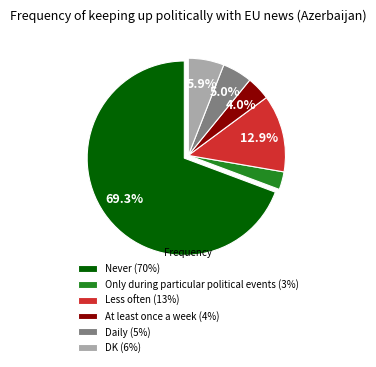

To the nearest percent, what is the combined percentage of Less often and DK?

19%